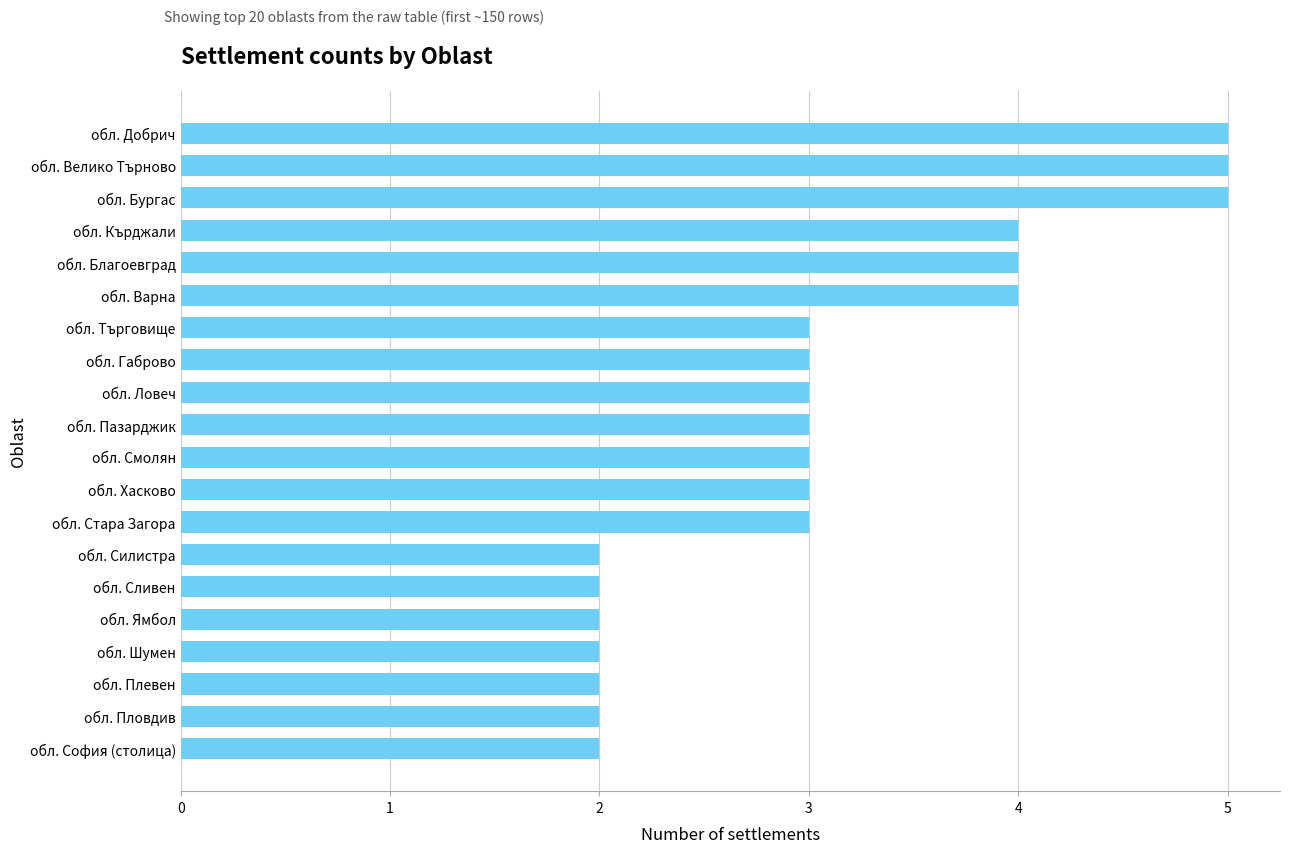

Reading bottom to top, list all the values displayed in this chart.

2	2	2	2	2	2	2	3	3	3	3	3	3	3	4	4	4	5	5	5